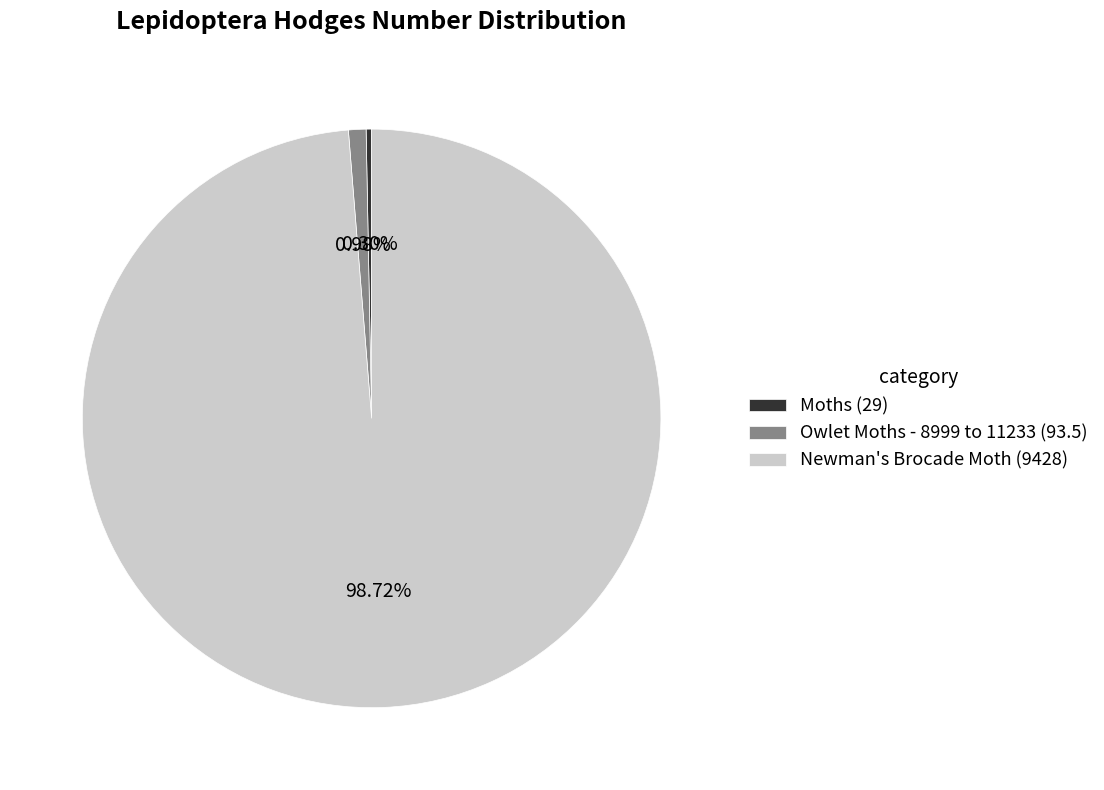

Which slice is the smallest?

Moths